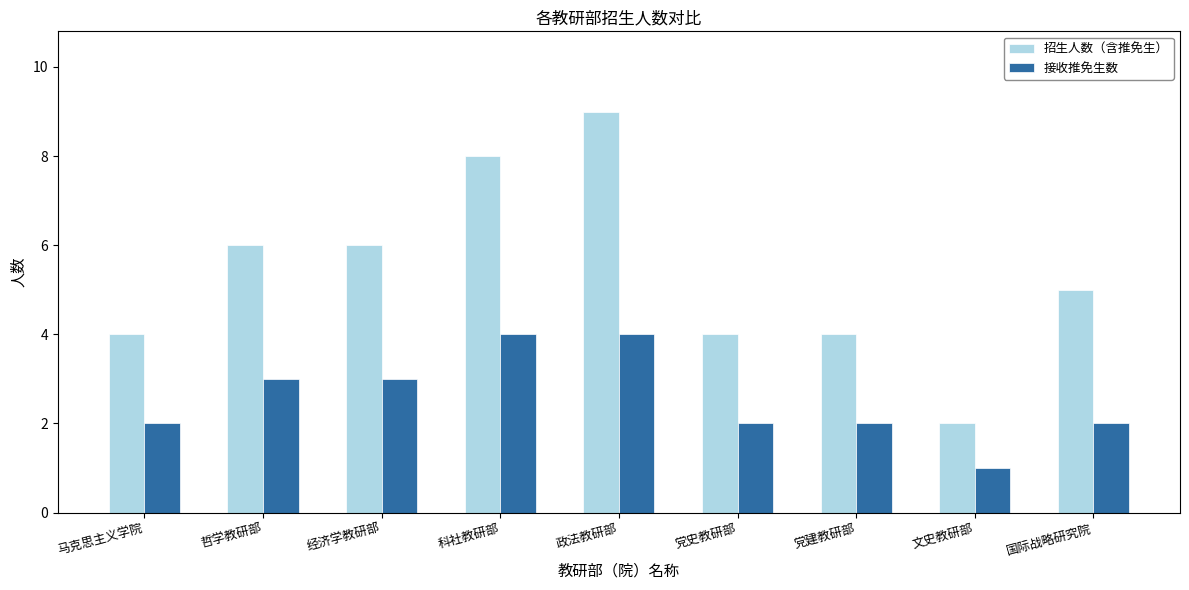

What is the average value of the 招生人数（含推免生） series?

5